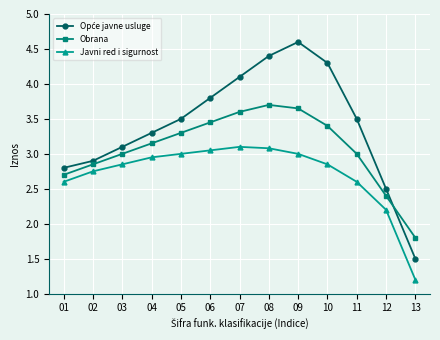

True or false: Obrana has more than 2 points higher than both neighbors.

False